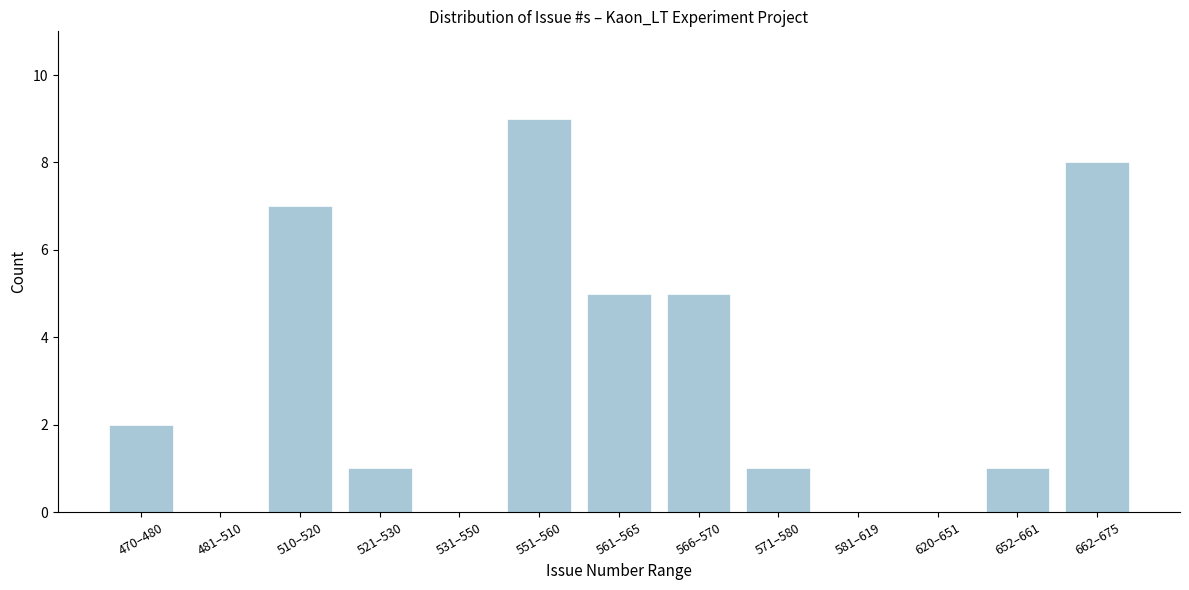

Reading left to right, what are all the values shown in this chart?

470–480=2	481–510=0	510–520=7	521–530=1	531–550=0	551–560=9	561–565=5	566–570=5	571–580=1	581–619=0	620–651=0	652–661=1	662–675=8